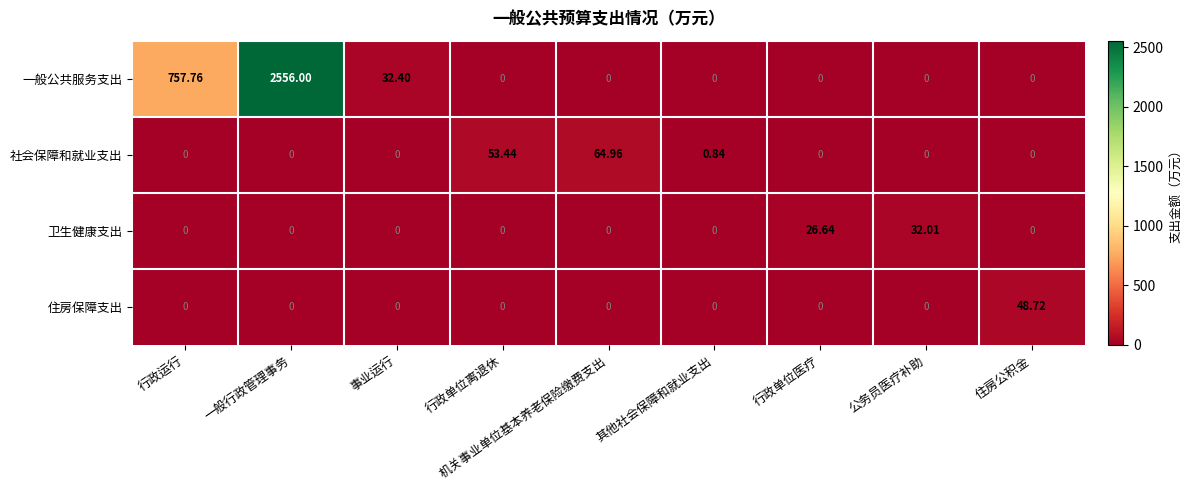

At which category is the sum across all series the highest?

一般行政管理事务